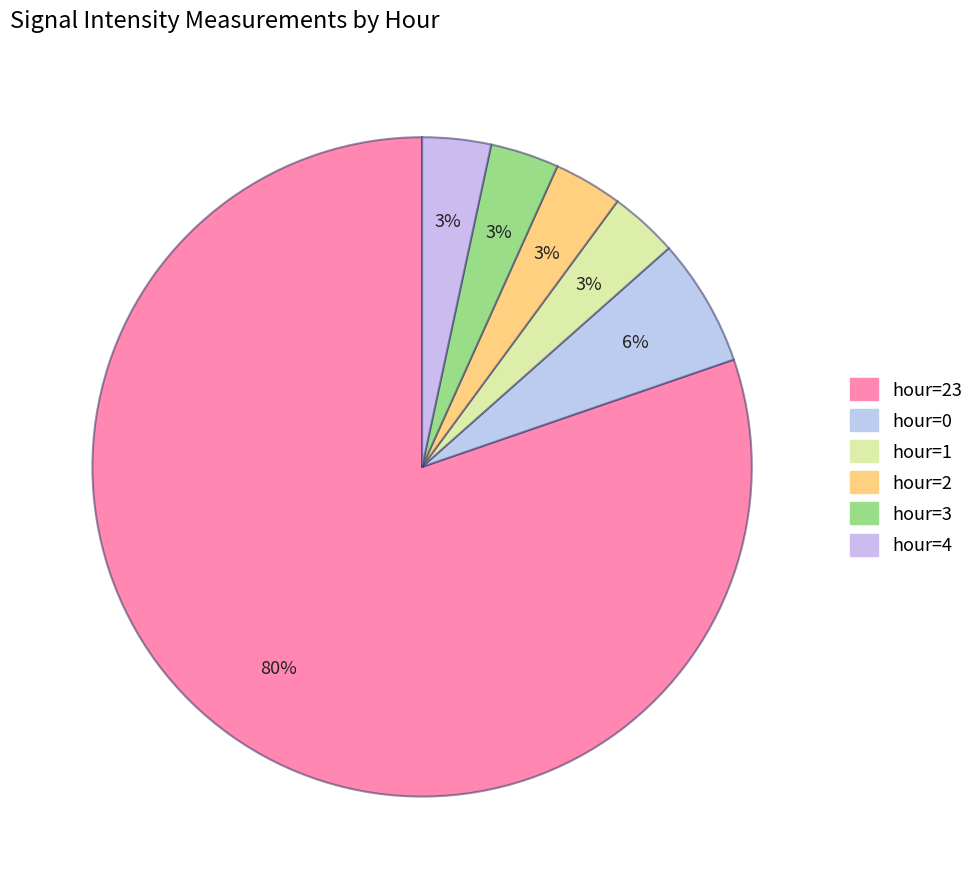

How many slices are in this pie chart?

6